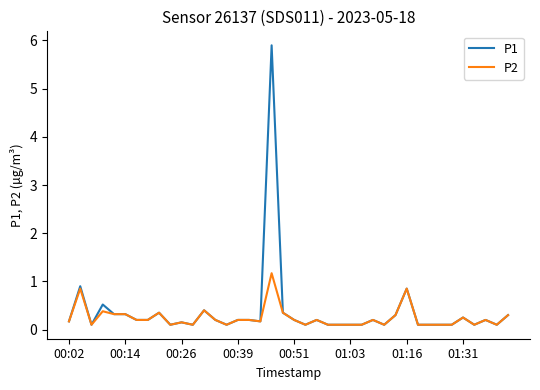

List the series in order of their peak value, lowest first.

P2, P1